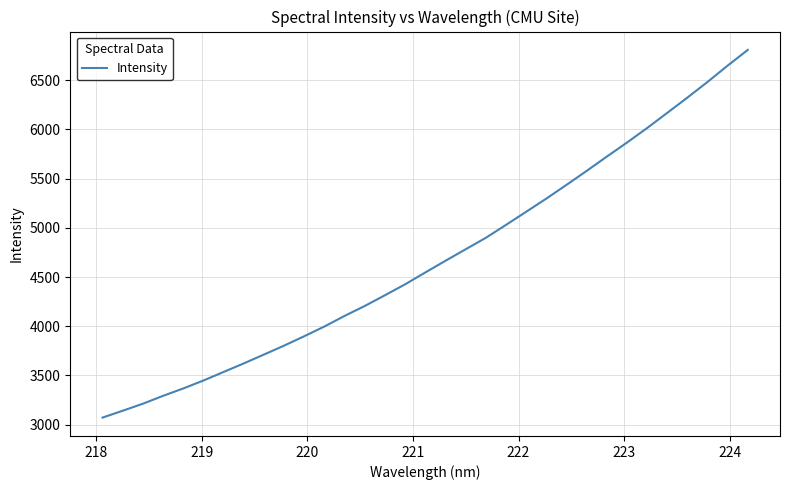

Reading right to left, transcribe all the data shown in this chart.

6808.4	6648.7	6482.7	6323.4	6168.3	6014.0	5866.3	5723.9	5578.4	5436.5	5297.1	5163.2	5030.0	4898.6	4782.3	4665.6	4546.8	4426.3	4315.3	4206.3	4105.3	3997.7	3898.7	3803.1	3712.3	3622.1	3535.2	3448.2	3367.4	3292.4	3212.2	3140.9	3071.2